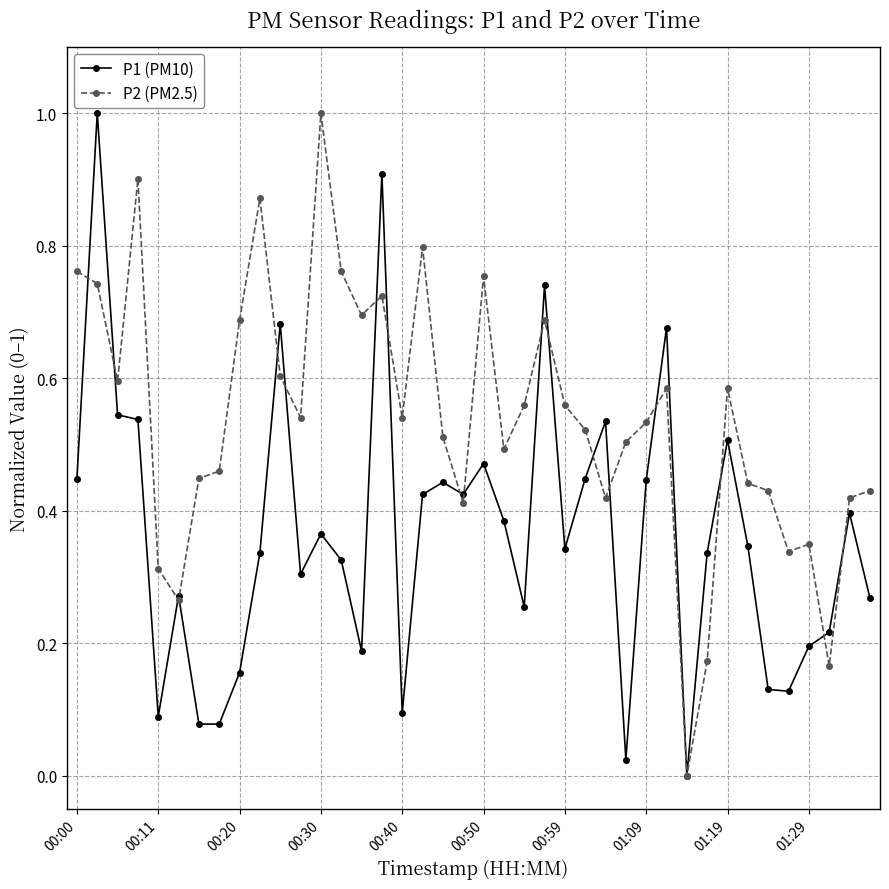

True or false: P1 (PM10) has more than 1 points higher than both neighbors.

True